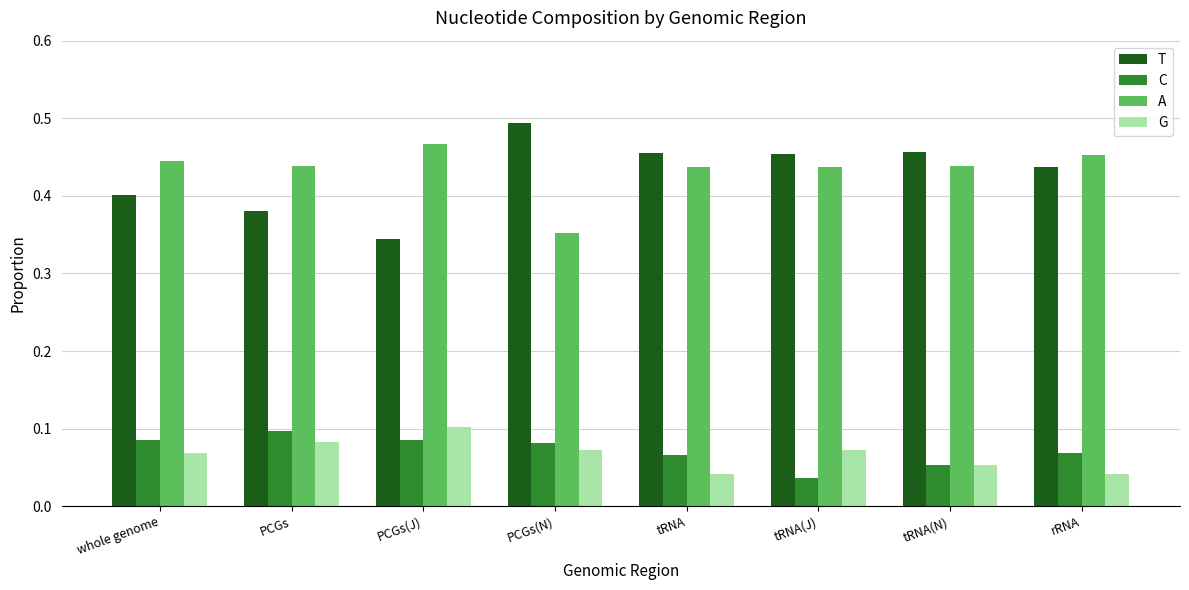

At how many categories does at least one series exceed 0?

8